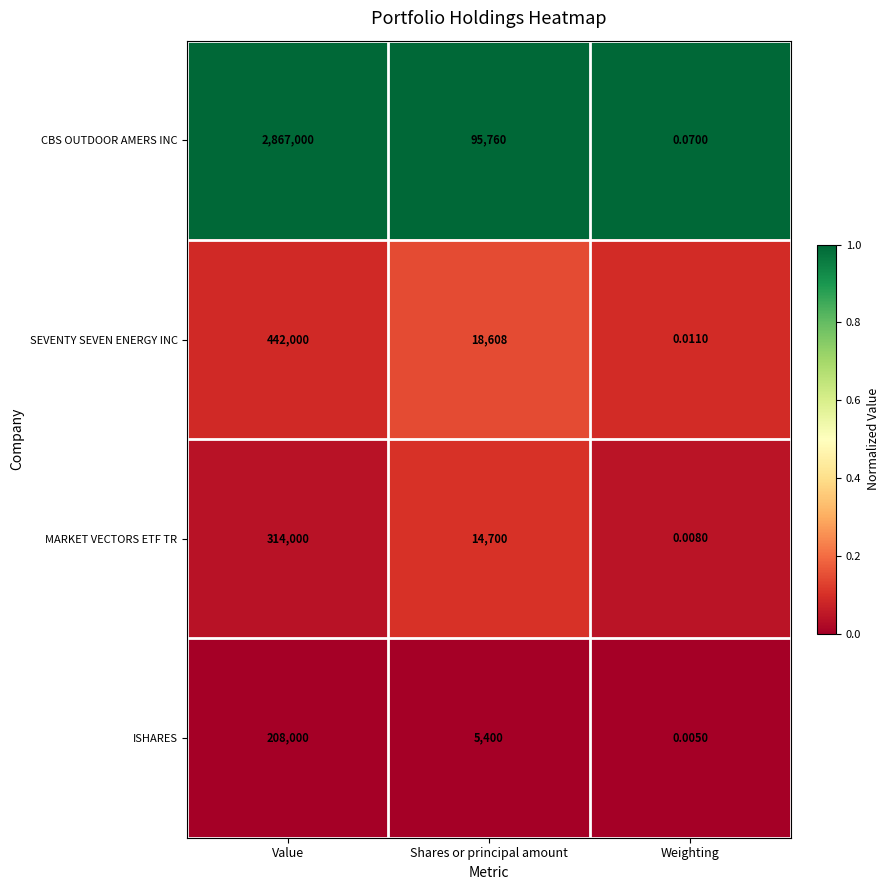

At which label does ISHARES reach its peak?

Value